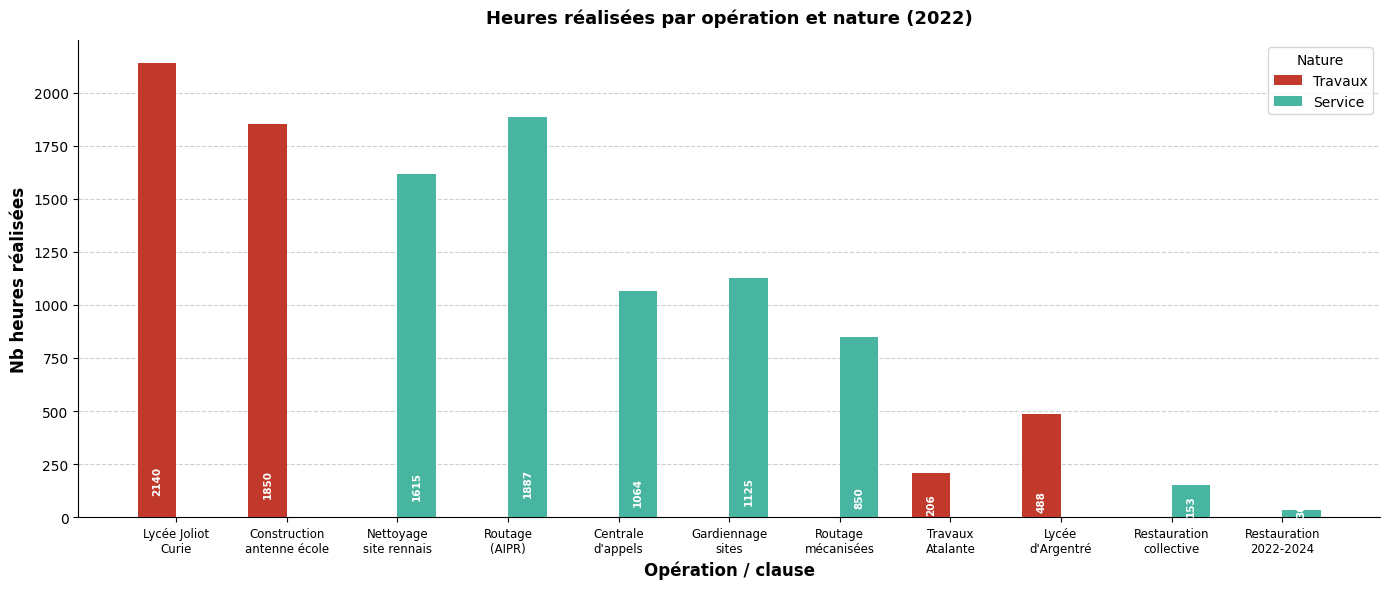

Which series has the largest total across all categories?

Service